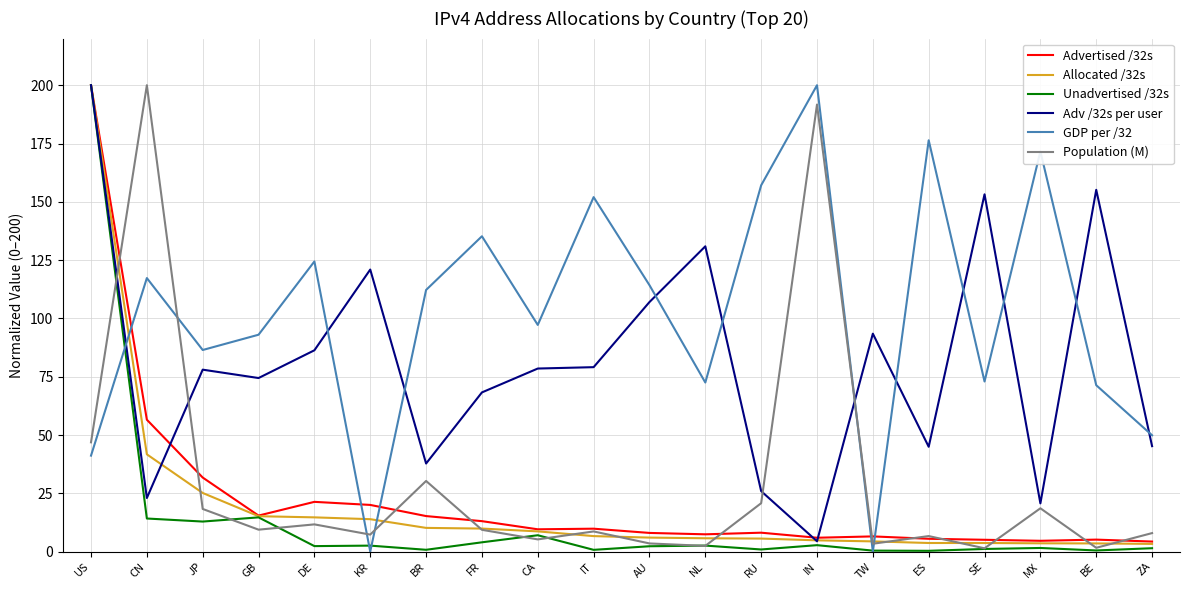

Which series has the largest total across all categories?

GDP per /32